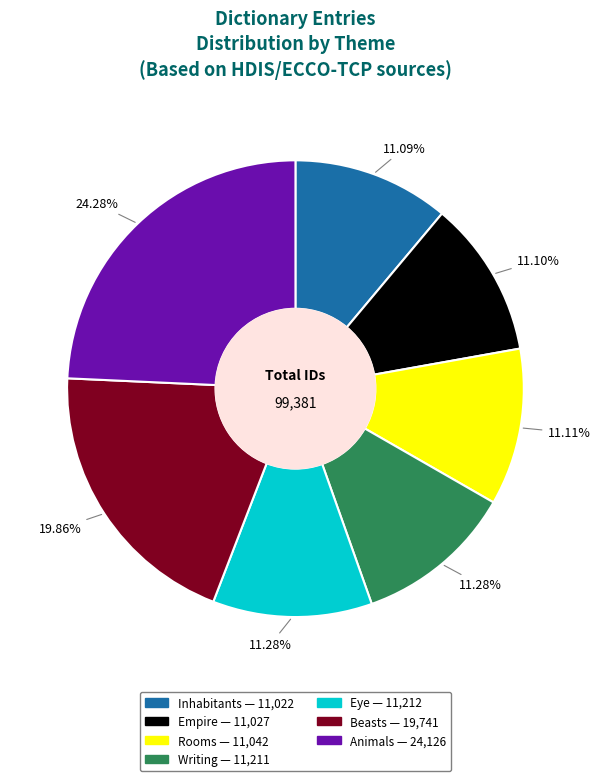

To the nearest percent, what is the difference between the largest and smallest slice percentages?

13%